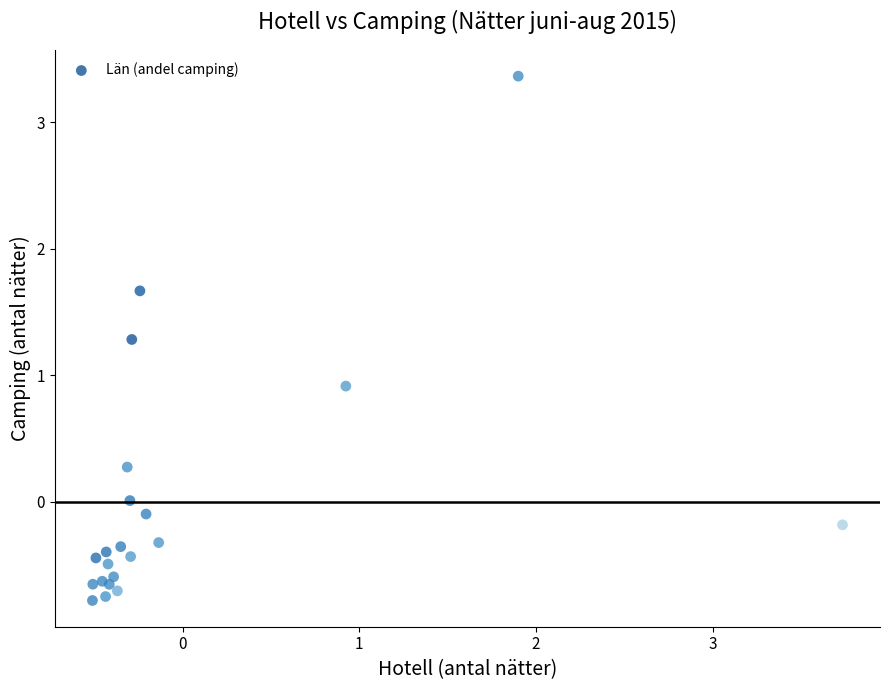

What Y value in the scatter plot is closest to 1?

0.9